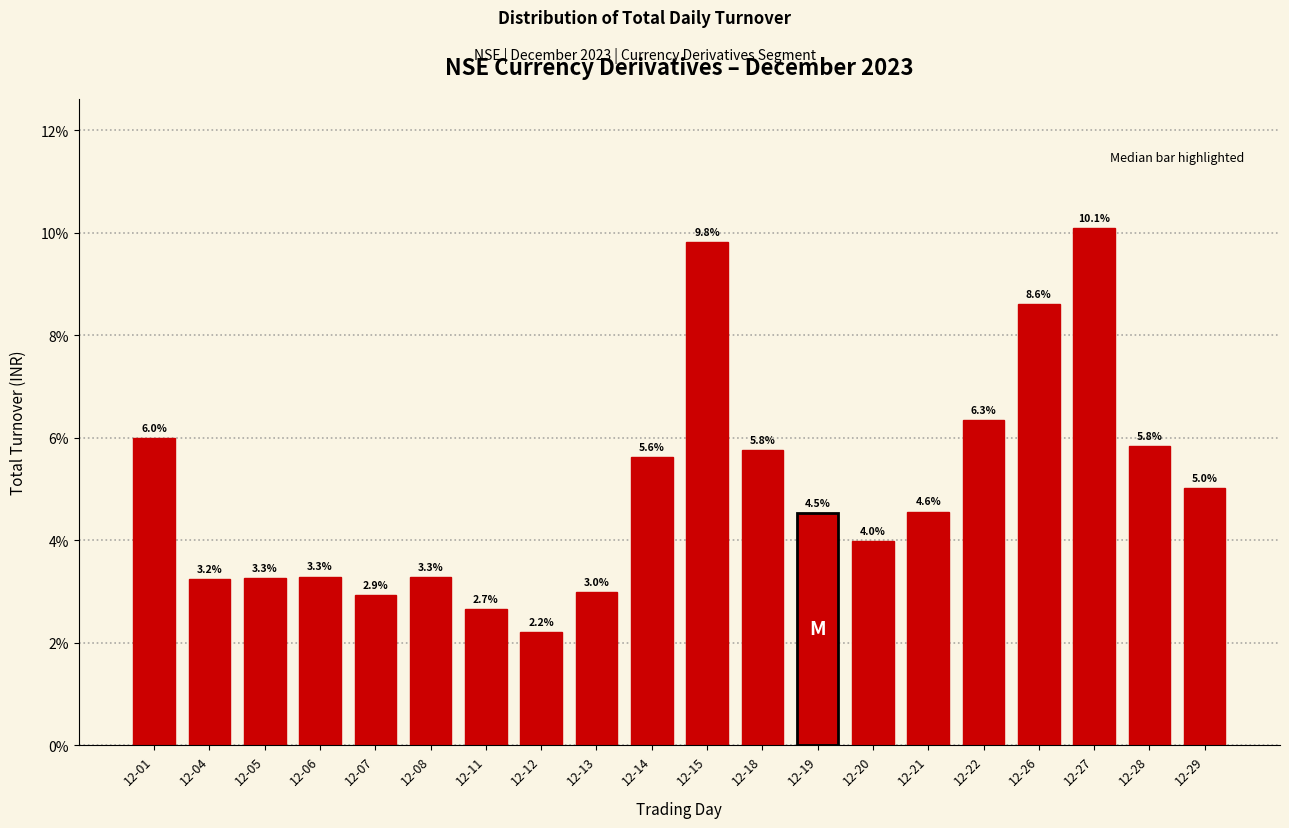

Reading left to right, extract all data points from this chart.

12-01=6.0	12-04=3.2	12-05=3.3	12-06=3.3	12-07=2.9	12-08=3.3	12-11=2.7	12-12=2.2	12-13=3.0	12-14=5.6	12-15=9.8	12-18=5.8	12-19=4.5	12-20=4.0	12-21=4.6	12-22=6.3	12-26=8.6	12-27=10.1	12-28=5.8	12-29=5.0